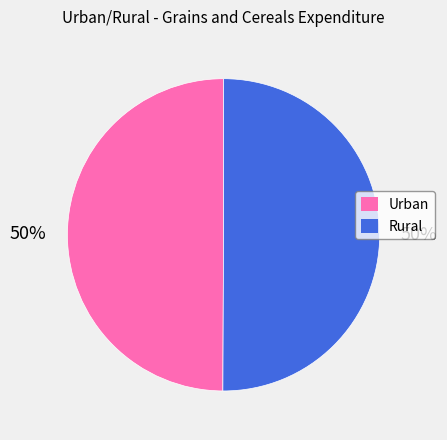

The Rural slice represents 65% of the pie. True or false?

False